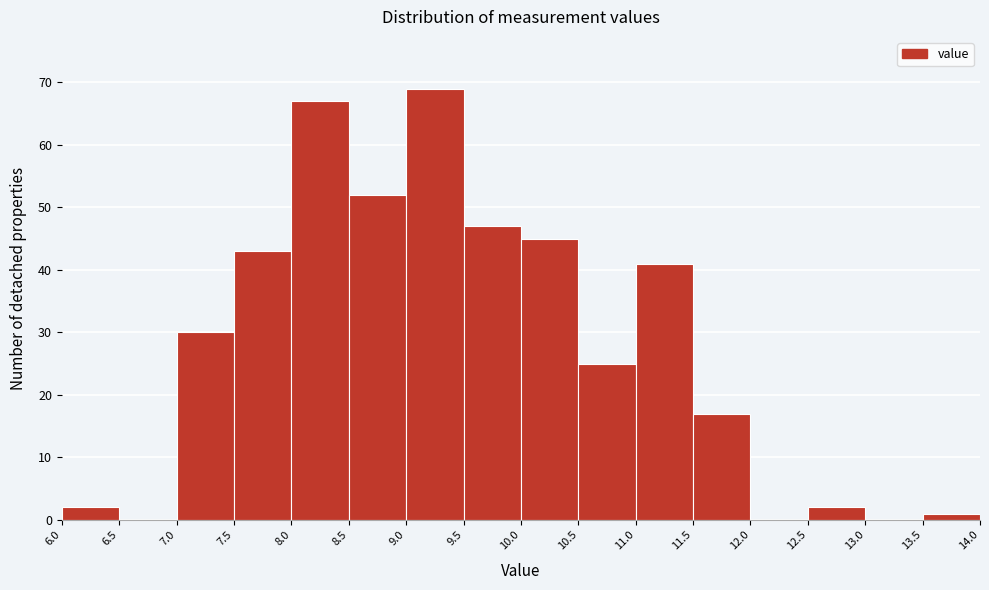

Which range on the x-axis has the tallest bar?

9.0 to 9.5